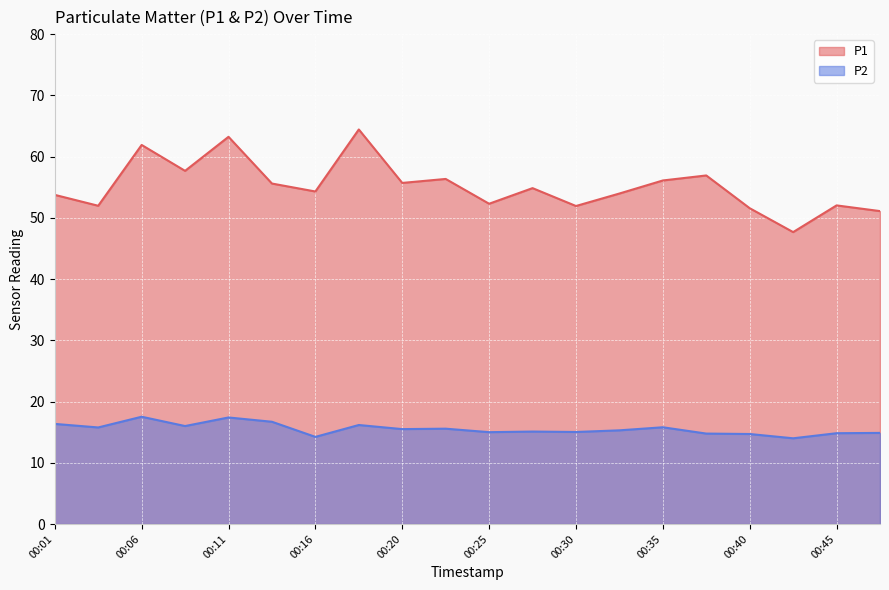

Reading left to right, list all the values displayed in this chart.

P1: 53.8	52.0	61.9	57.7	63.2	55.6	54.3	64.4	55.7	56.4	52.3	54.9	51.9	54.0	56.1	56.9	51.6	47.7	52.0	51.1
P2: 16.4	15.8	17.5	16.0	17.4	16.7	14.2	16.2	15.5	15.6	15.0	15.1	15.0	15.3	15.8	14.8	14.7	14.0	14.8	14.9